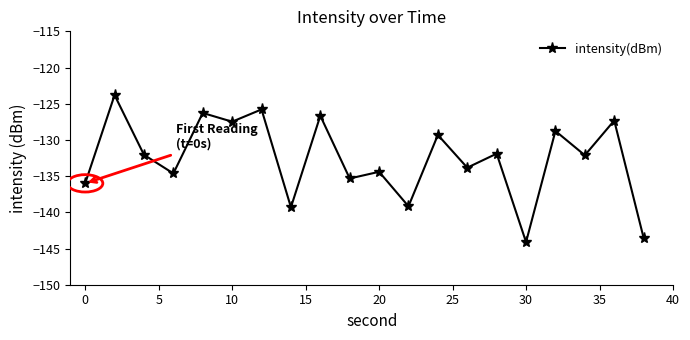

What is the sum of all values?

-2651.8